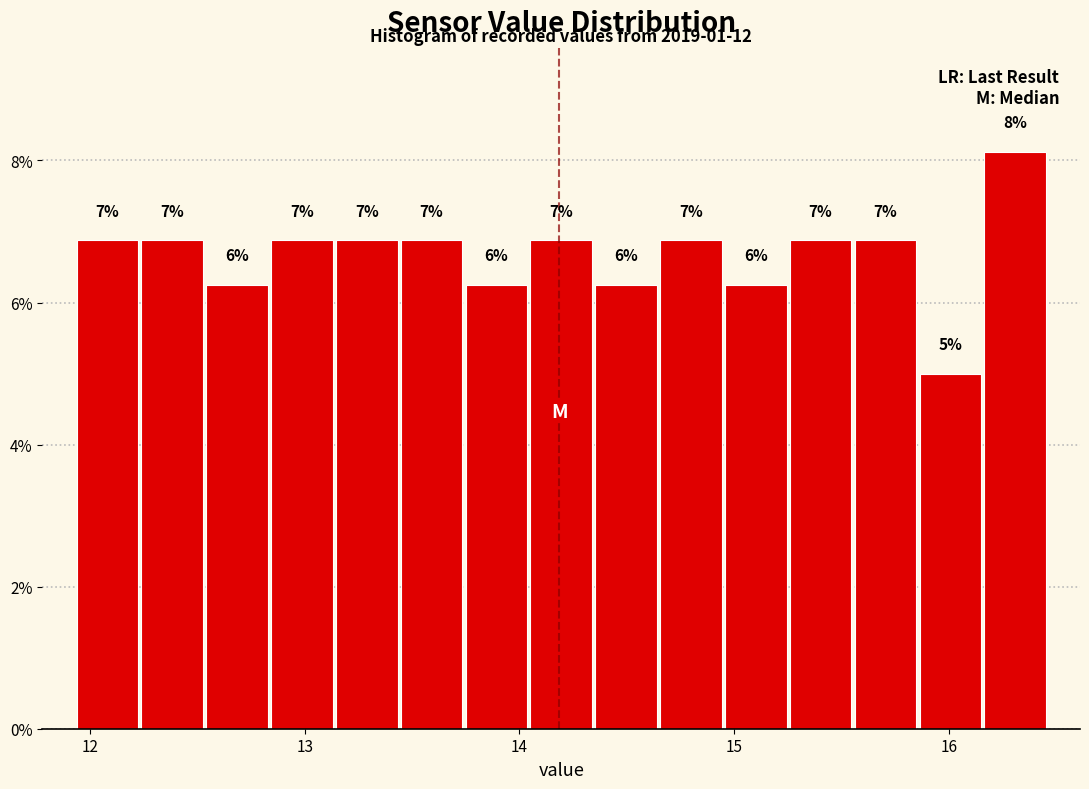

Read against the x-axis, roughly where is the centre of the tallest bar?

16.3